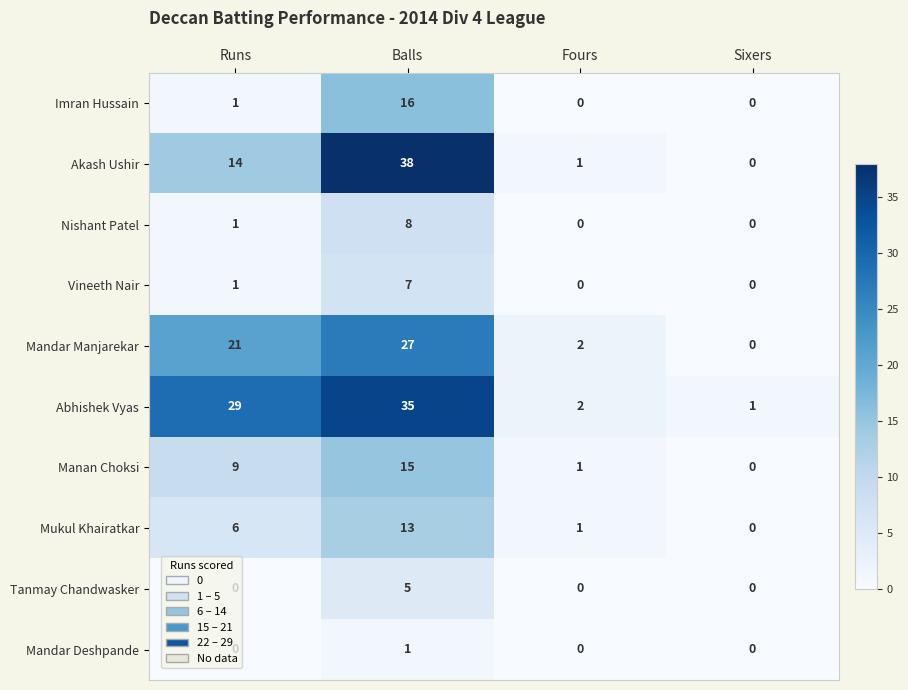

At which category does the chart reach its peak across all series?

Balls